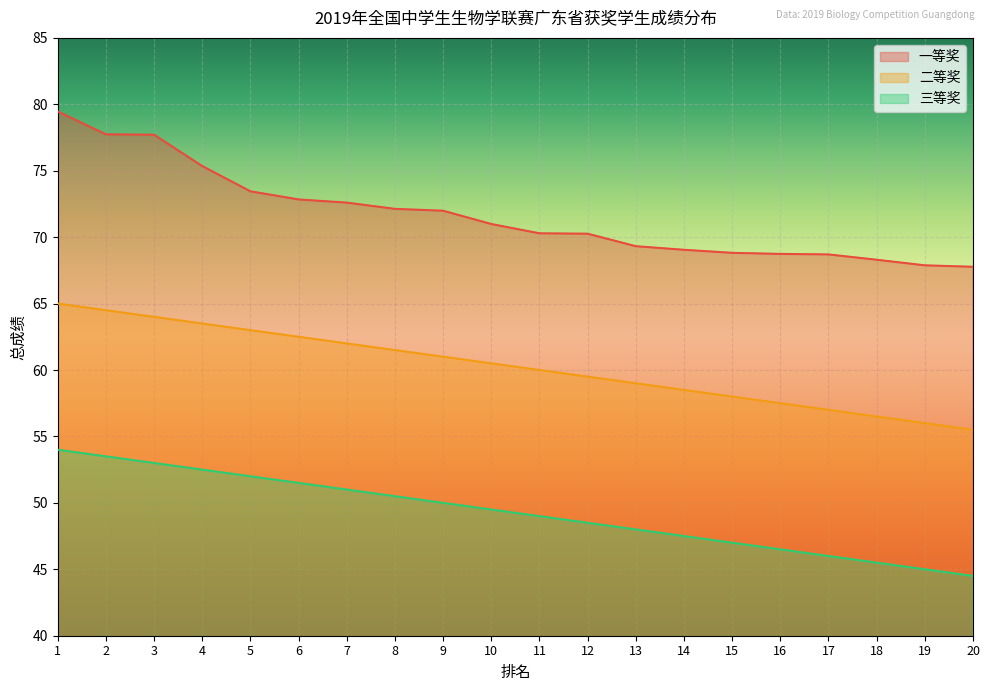

How many distinct data groups are displayed?

3